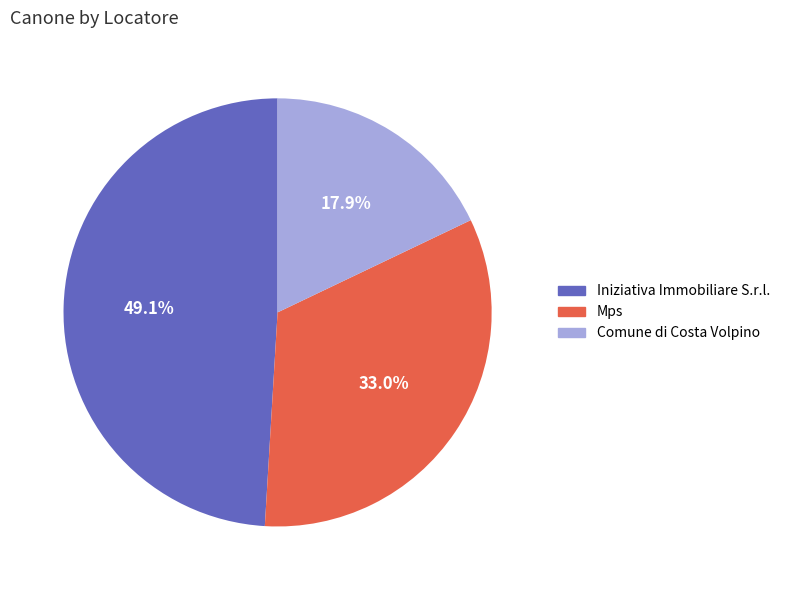

Does Comune di Costa Volpino account for over 50% of the chart?

No